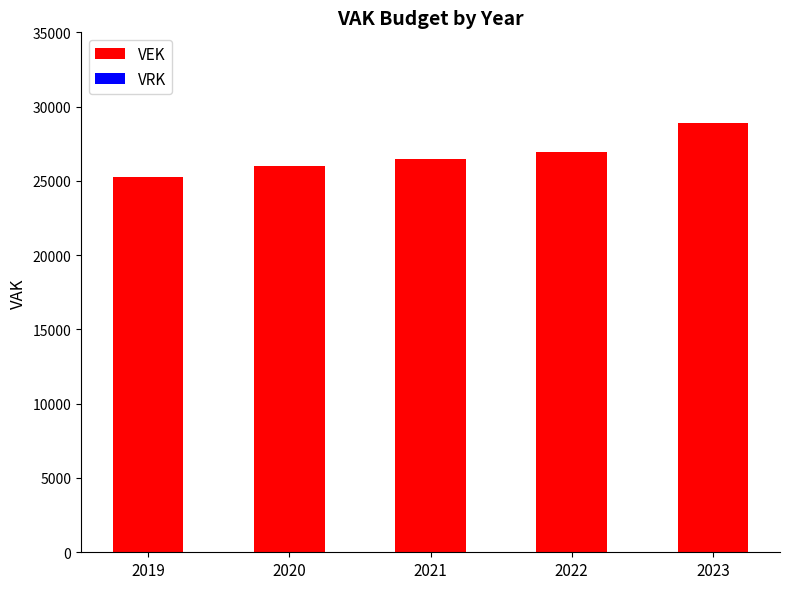

How many data points does each series have?

5